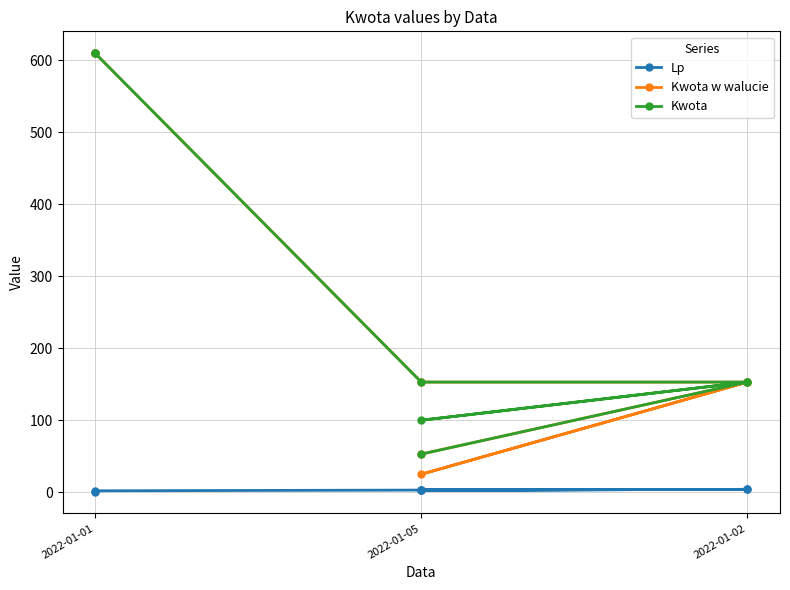

What is the difference between the Lp values at 2022-01-02 and 2022-01-01?

3.0